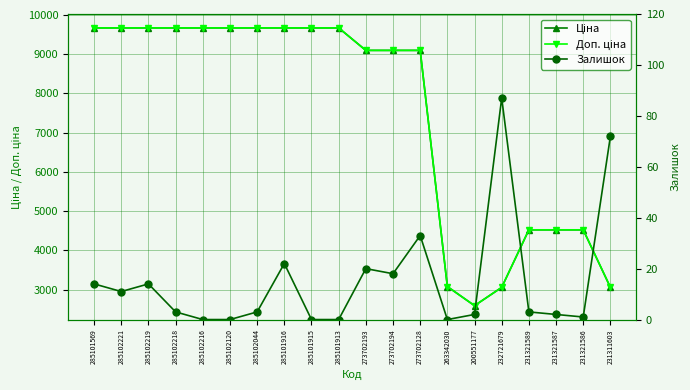

The value of Доп. ціна at 285101916 is 15732.5. True or false?

False